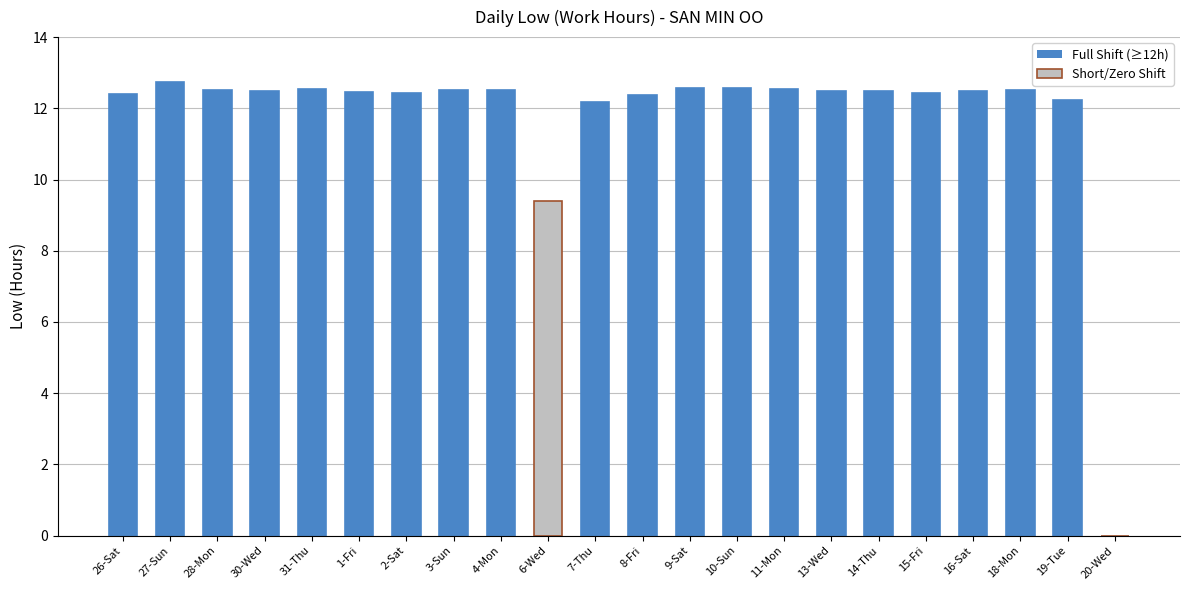

Count the number of categories in the chart.

22